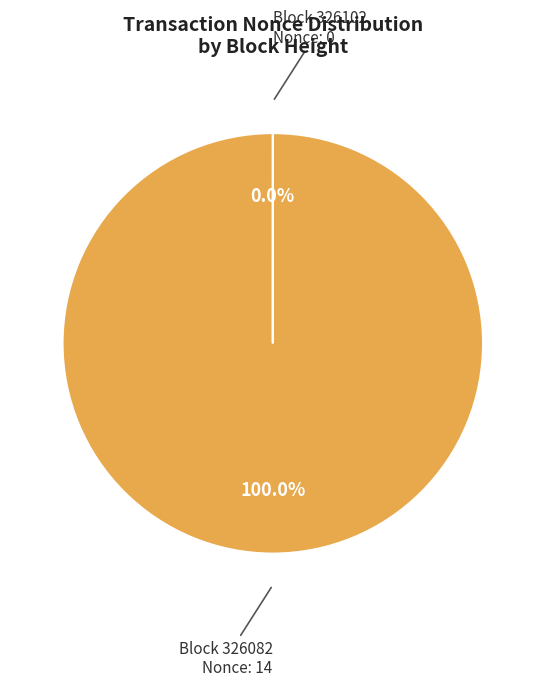

Is there a majority slice in this chart?

Yes